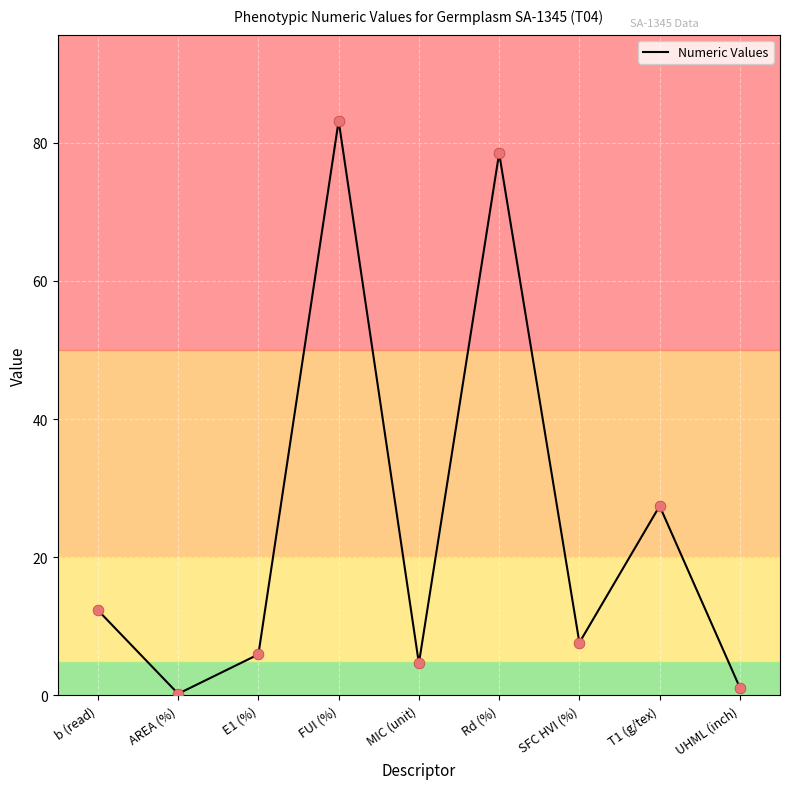

Between FUI (%) and AREA (%), which is larger?

FUI (%)